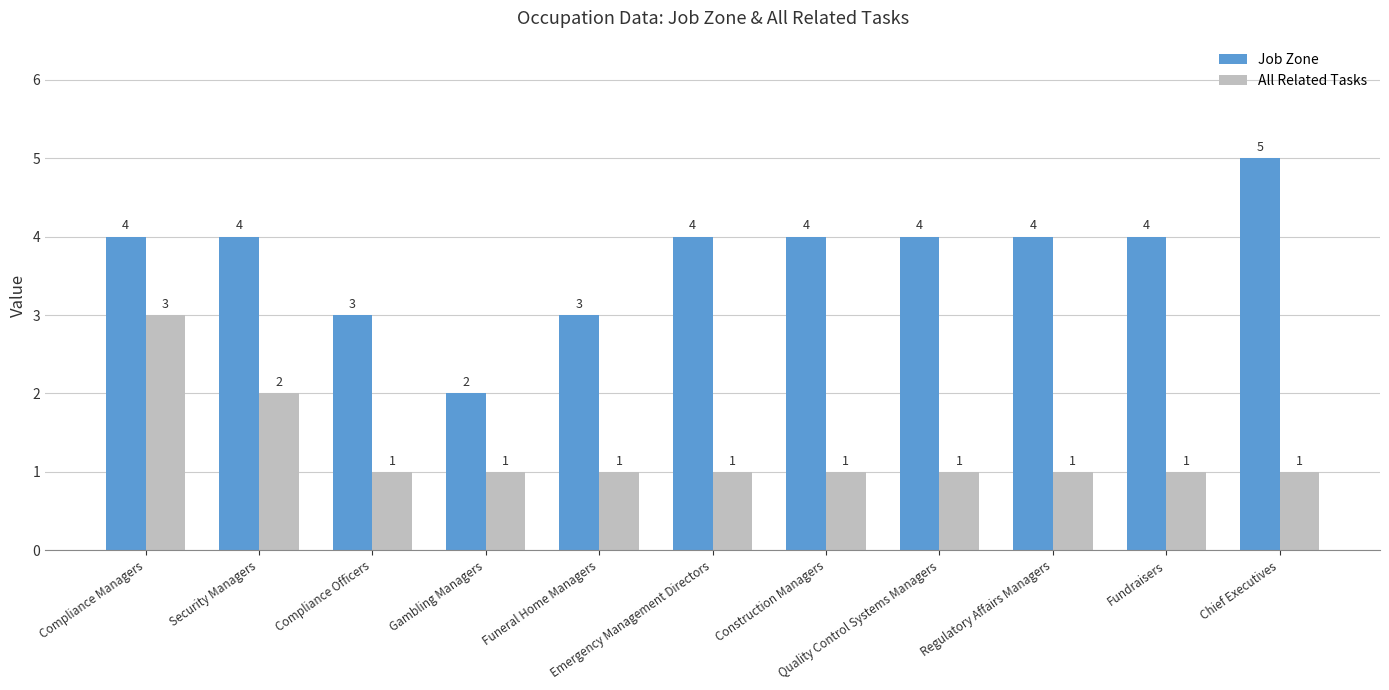

Which series has the largest total across all categories?

Job Zone